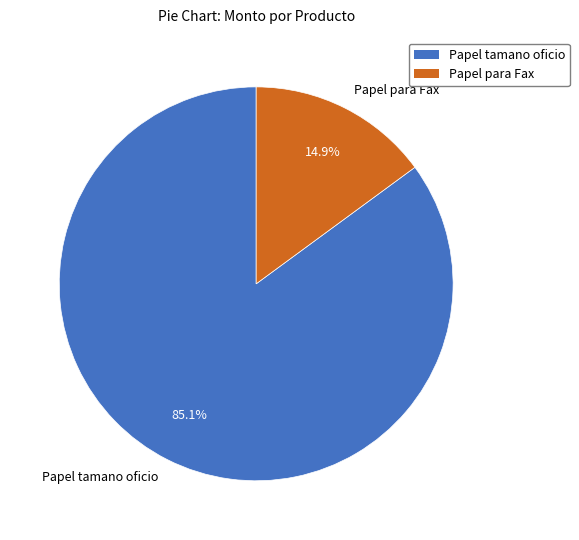

How many slices are in this pie chart?

2